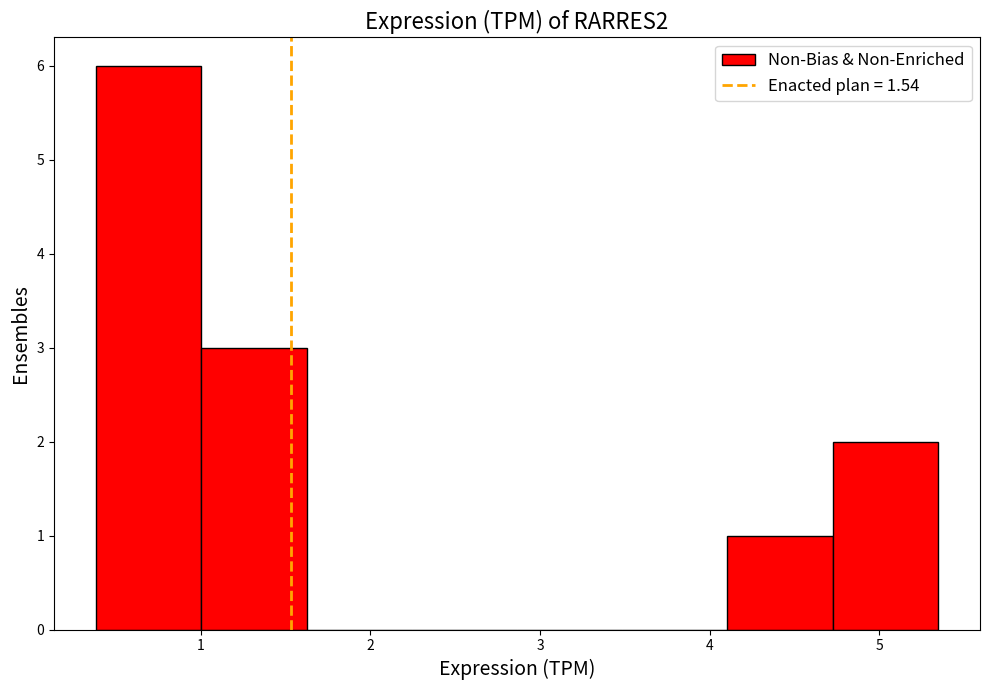

How tall is the bar that spans 0.4 to 1.0 on the x-axis? Neither the bar edges nor the heights are printed on the chart, so give them approximately, as read against the axes.

6